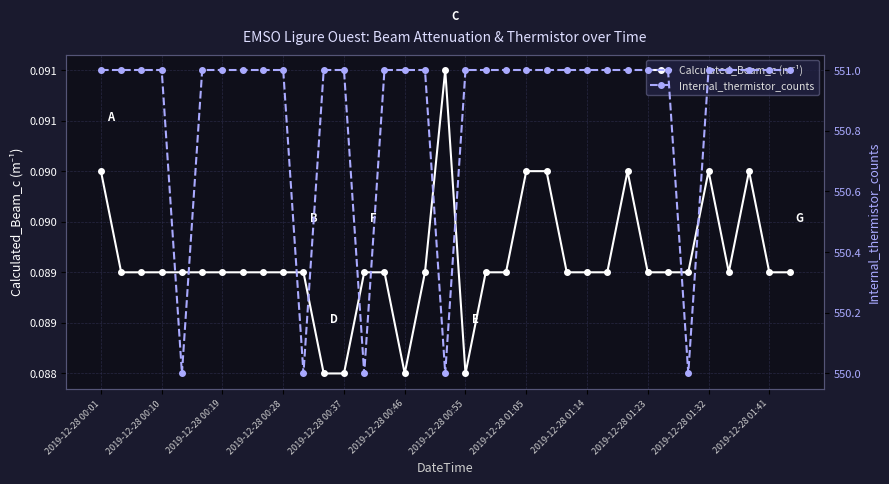

What is the greatest value displayed?

551.0